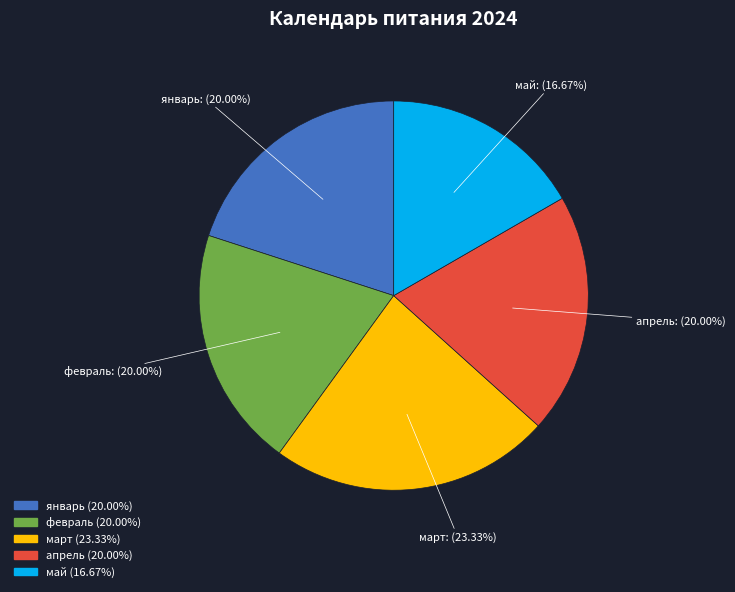

Is it true that февраль is 20% of the pie?

True